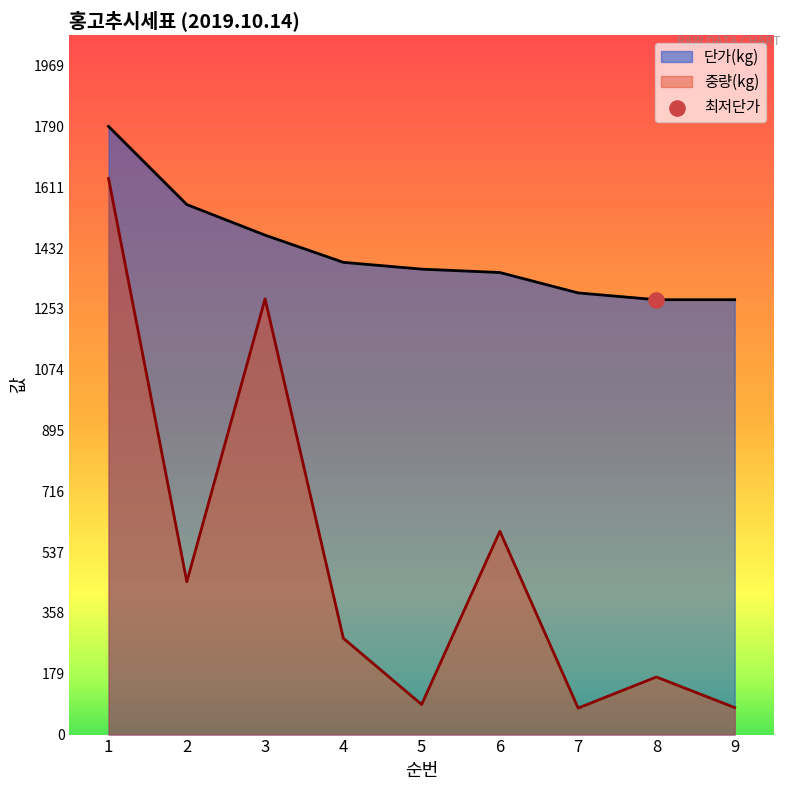

At how many categories does at least one series exceed 940?

9